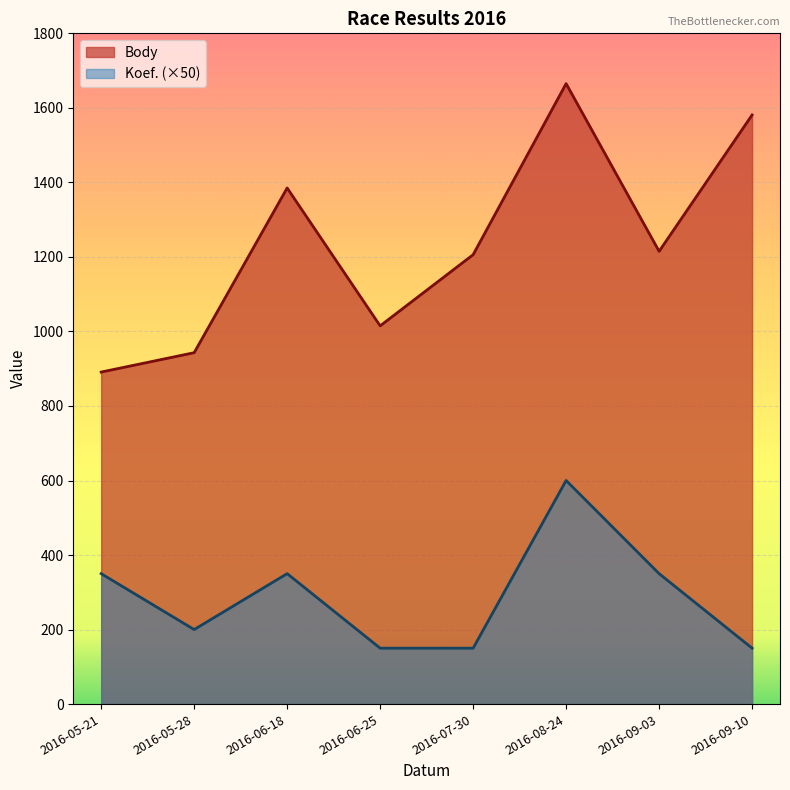

Rank the series by their maximum value, from lowest to highest.

Koef. (×50), Body